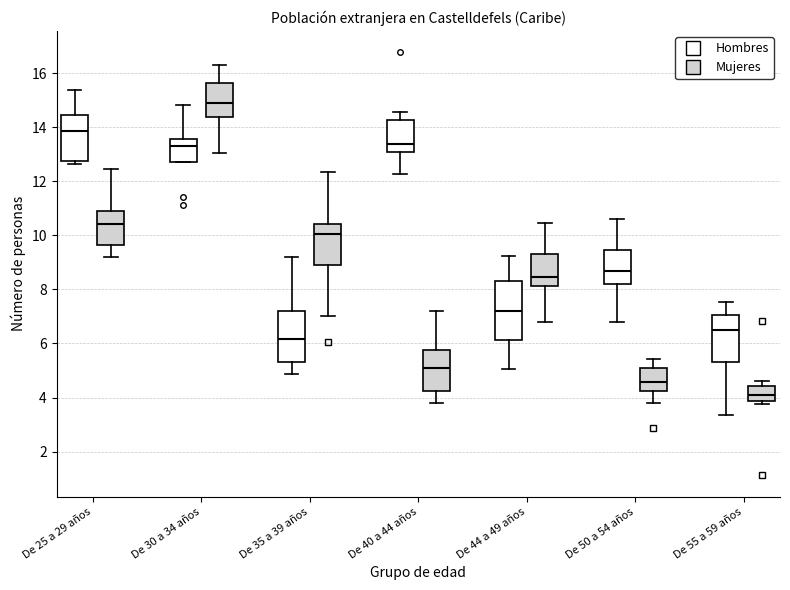

Comparing the boxes themselves (not the whiskers), which one is the tallest?

De 44 a 49 años (Hombres)